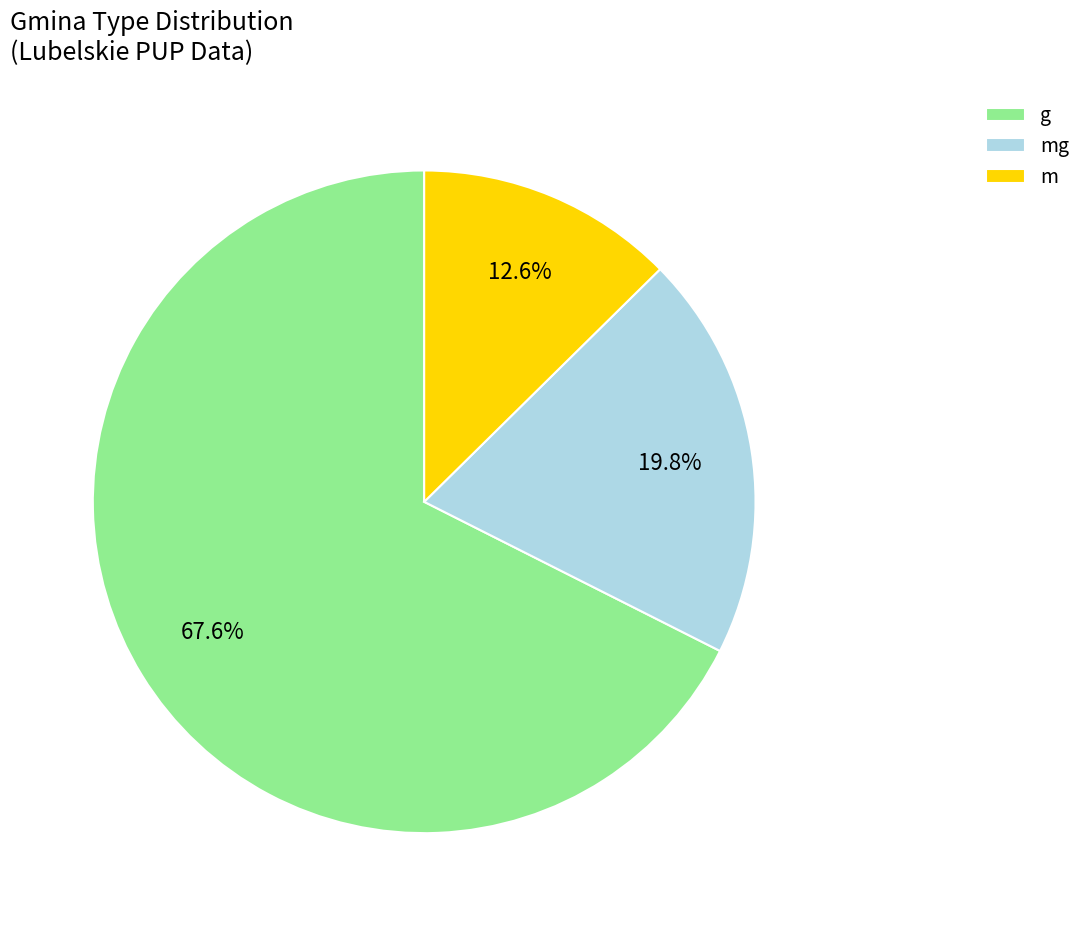

What percentage is the m slice, to the nearest percent?

13%